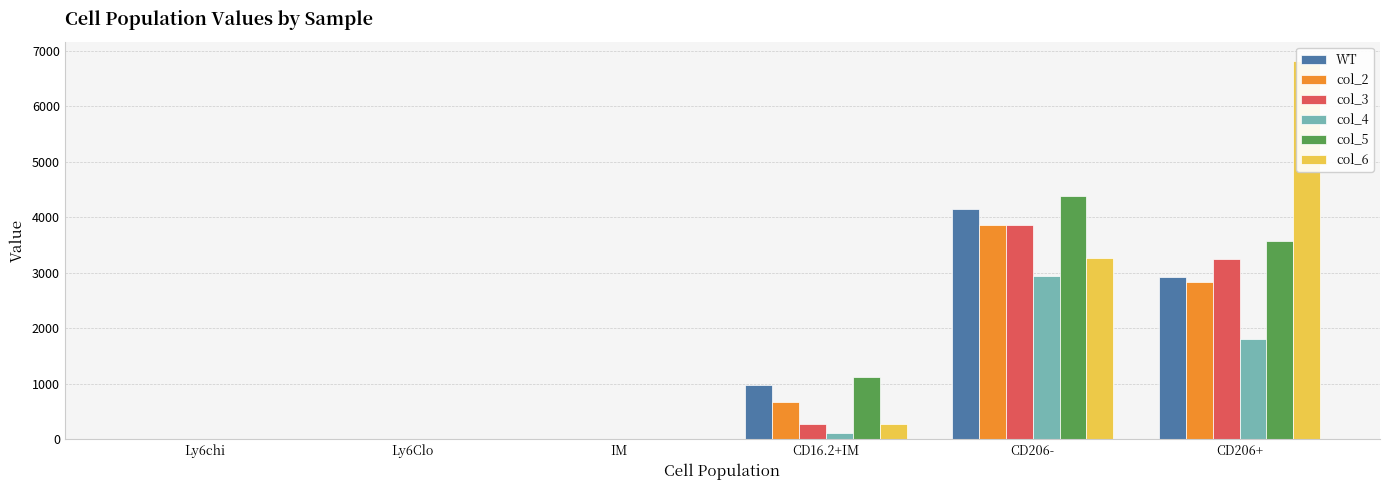

Reading right to left, what are all the values shown in this chart?

WT: CD206+=2925.8	CD206-=4153.7	CD16.2+IM=976.4	IM=0.8	Ly6Clo=1.2	Ly6chi=5.7
col_2: CD206+=2836.8	CD206-=3860.3	CD16.2+IM=682.4	IM=0.7	Ly6Clo=1.7	Ly6chi=4.8
col_3: CD206+=3260.0	CD206-=3866.4	CD16.2+IM=271.0	IM=0.7	Ly6Clo=3.0	Ly6chi=5.7
col_4: CD206+=1803.2	CD206-=2943.1	CD16.2+IM=117.8	IM=0.5	Ly6Clo=1.8	Ly6chi=1.5
col_5: CD206+=3580.3	CD206-=4384.0	CD16.2+IM=1128.9	IM=0.9	Ly6Clo=2.4	Ly6chi=7.0
col_6: CD206+=6826.7	CD206-=3276.4	CD16.2+IM=271.2	IM=1.0	Ly6Clo=5.0	Ly6chi=8.9